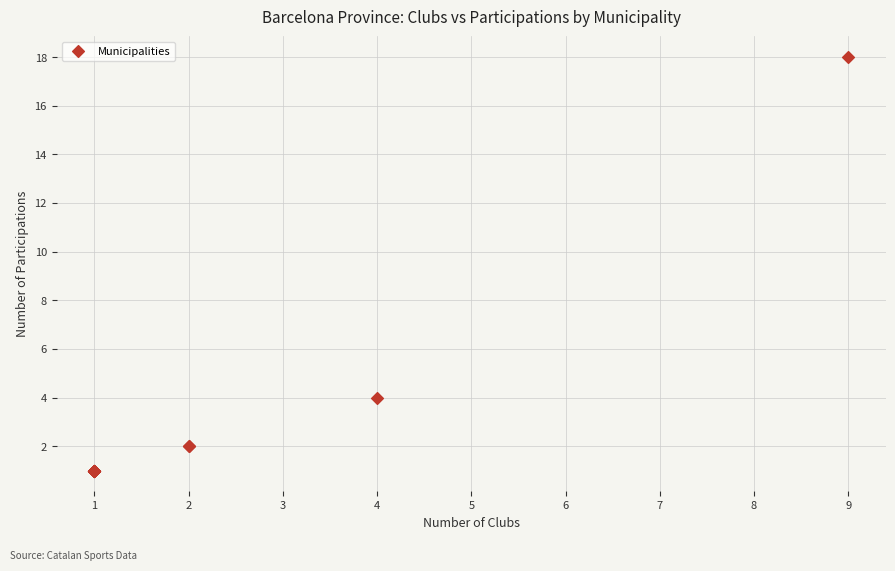

What Y value in the scatter plot is closest to 9?

4